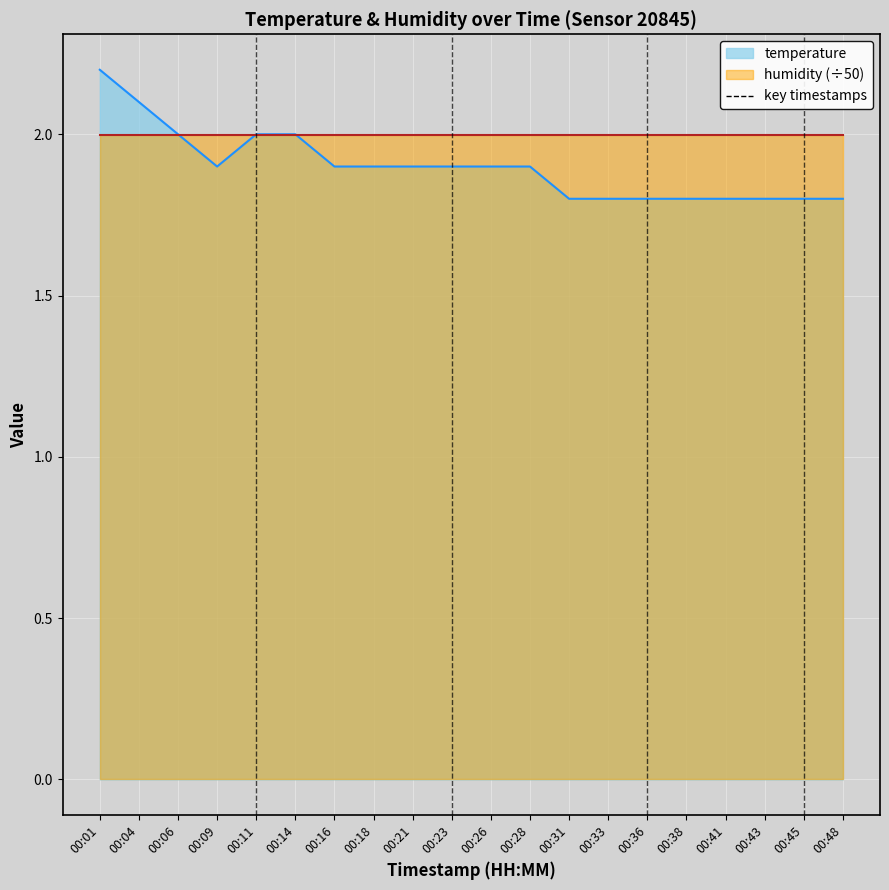

What is the difference between the second highest and minimum values?

0.3